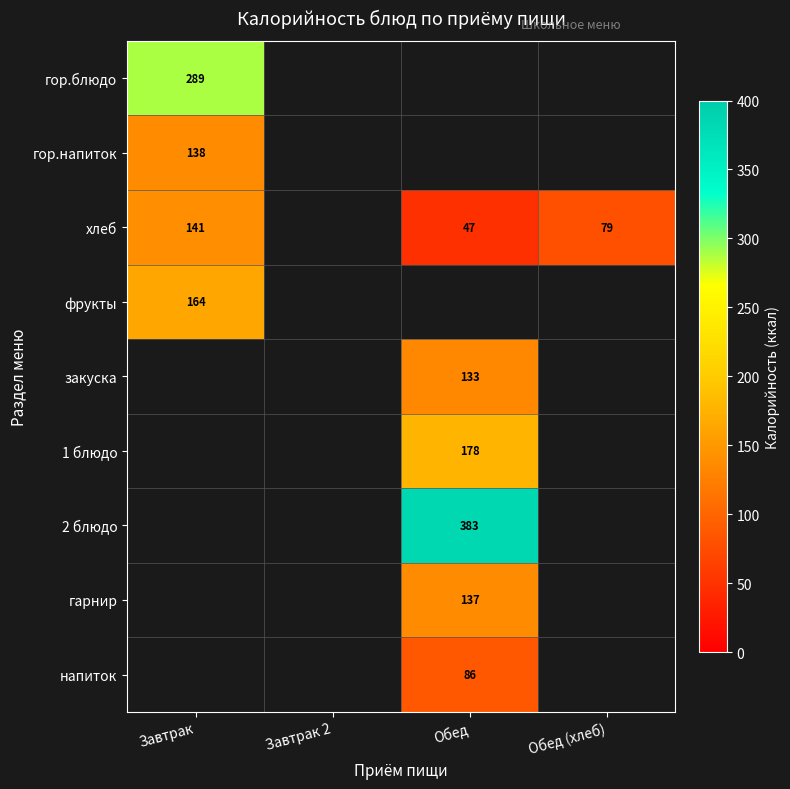

The value of 1 блюдо at Обед is 178. True or false?

True